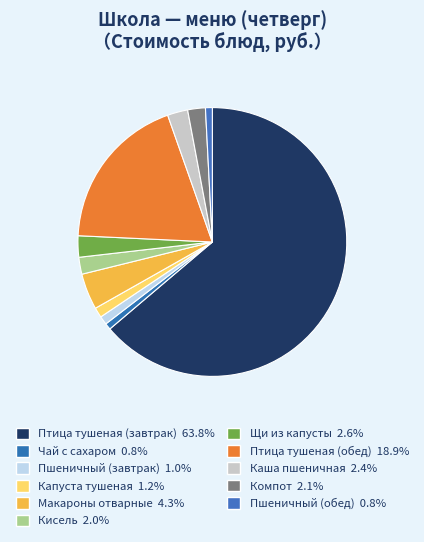

Which category has the smallest portion of the pie?

Чай с сахаром